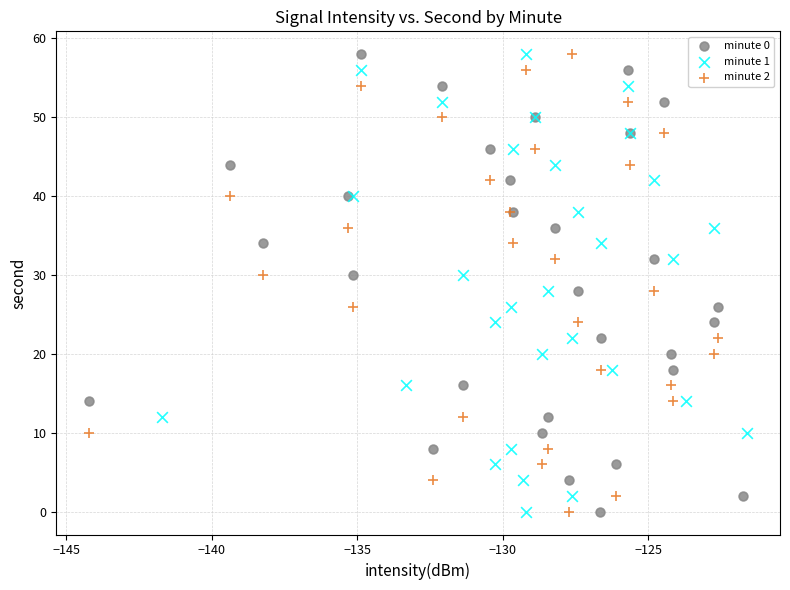

What are all the series names shown in the legend?

minute 0, minute 1, minute 2